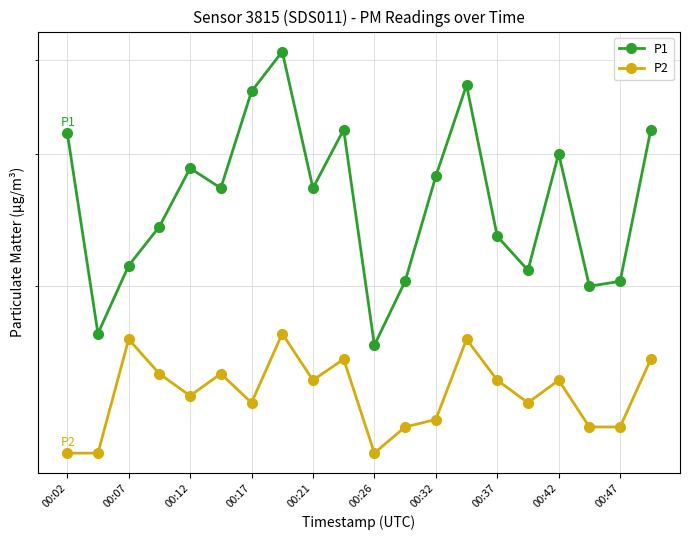

The P2 series shows 1.9 at 15. True or false?

False